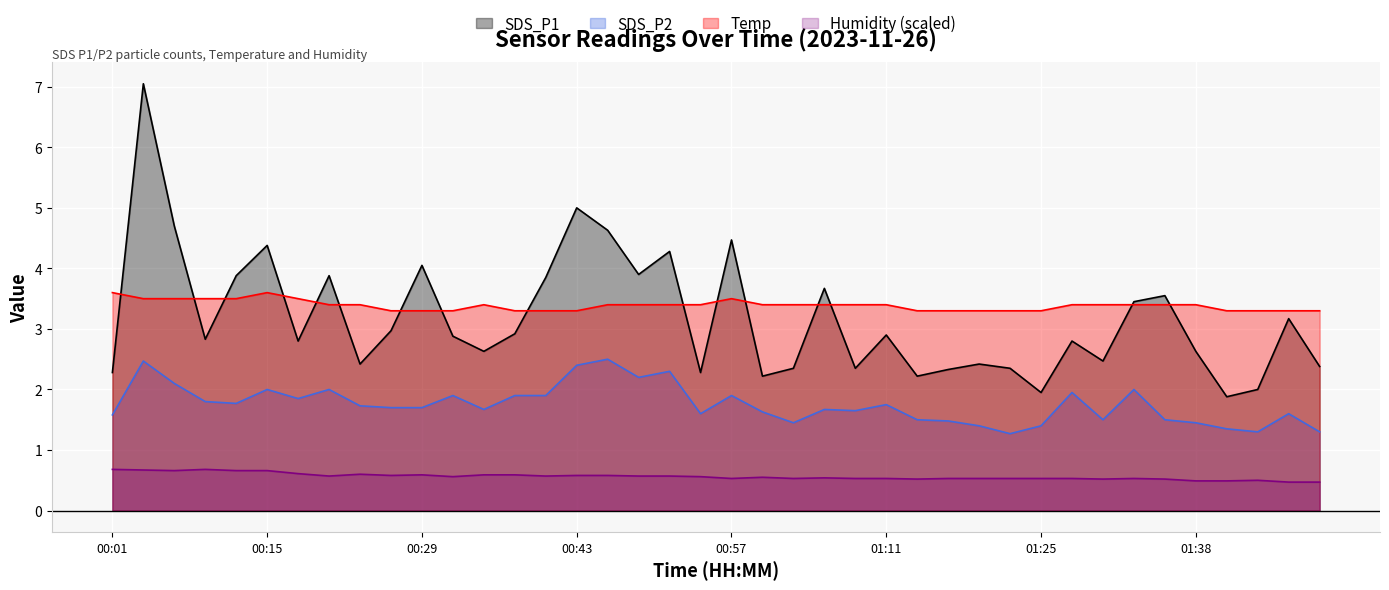

What is the sum of the Temp values at 00:15 and 00:29?

6.9